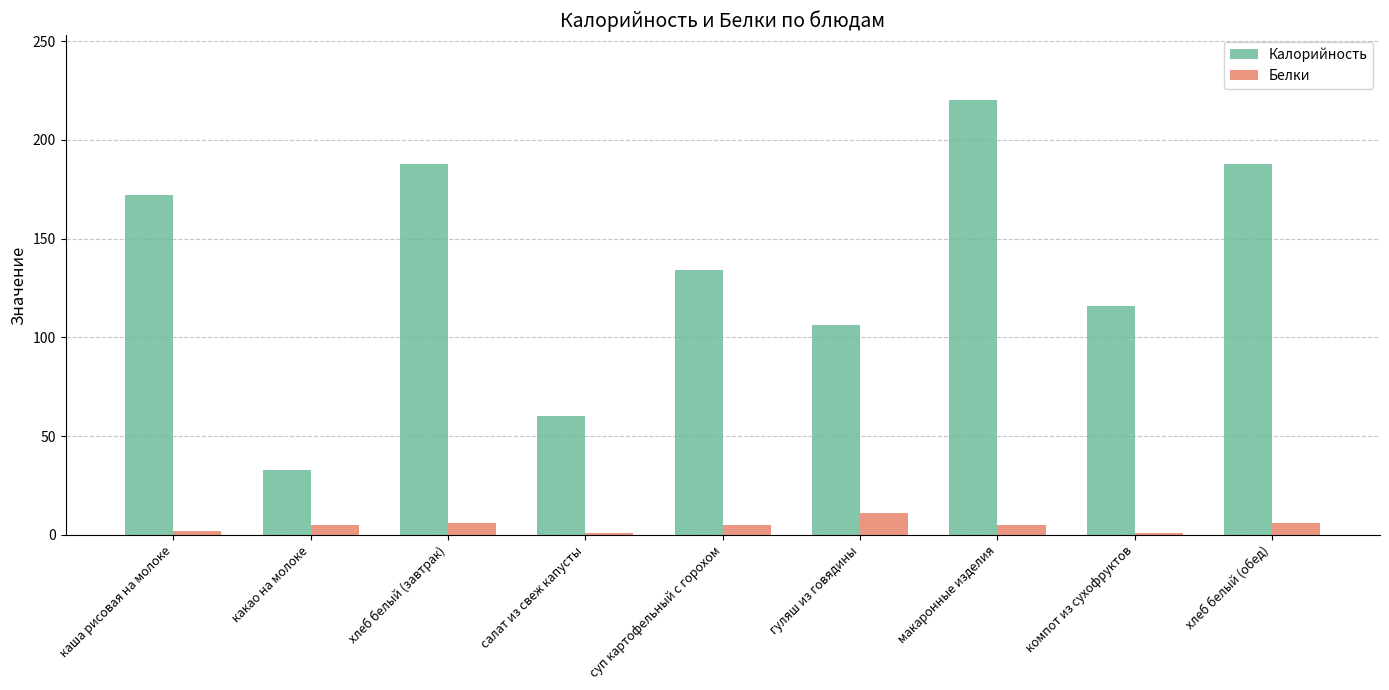

What is the value of the Калорийность bar at the 2nd from the left?

33